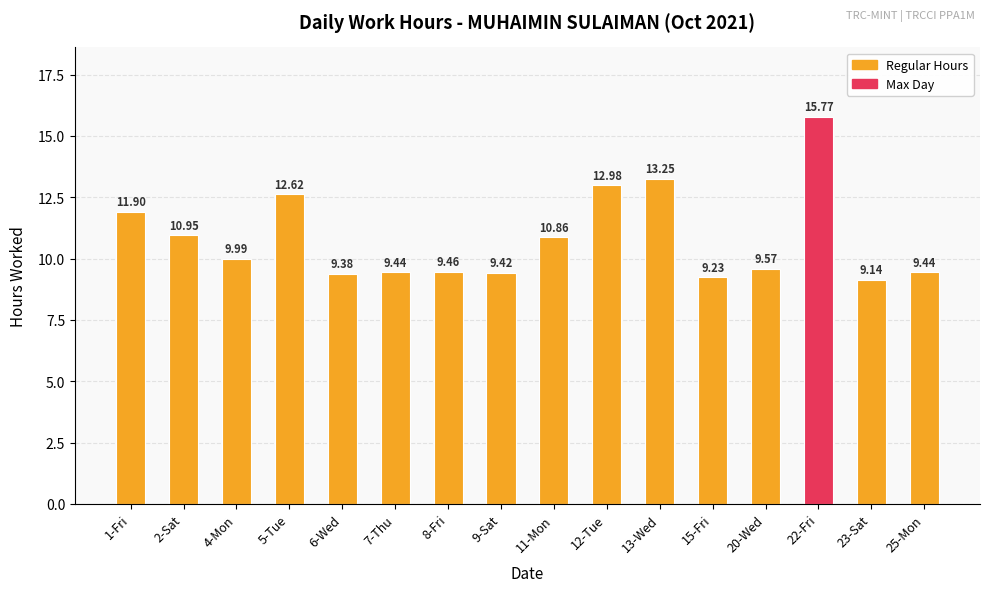

What is the ratio of the value at 20-Wed to the value at 5-Tue?

0.8